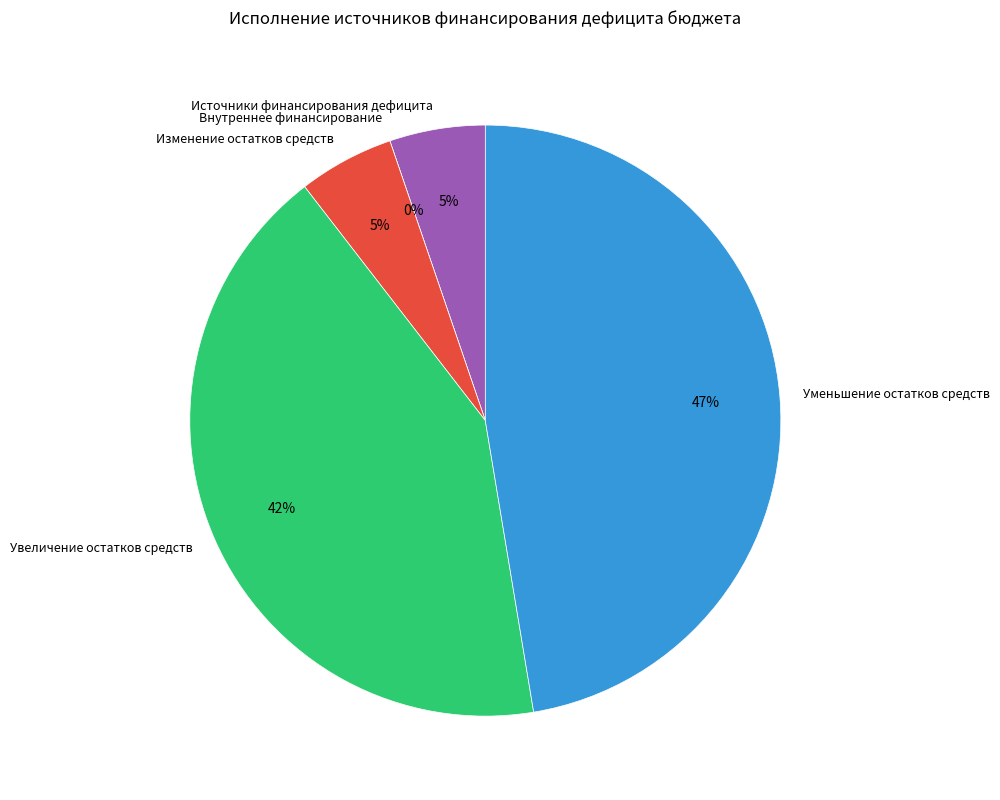

To the nearest percent, what percentage of the pie is увеличение остатков средств, всего?

42%